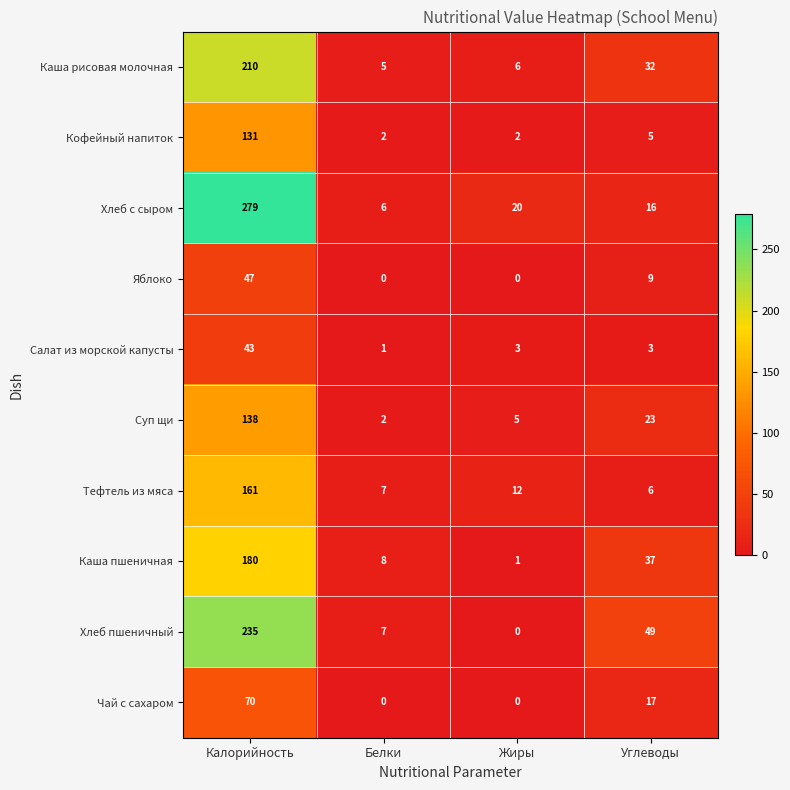

Rank the series at Калорийность from highest to lowest value.

Хлеб с сыром, Хлеб пшеничный, Каша рисовая молочная, Каша пшеничная, Тефтель из мяса, Суп щи, Кофейный напиток, Чай с сахаром, Яблоко, Салат из морской капусты